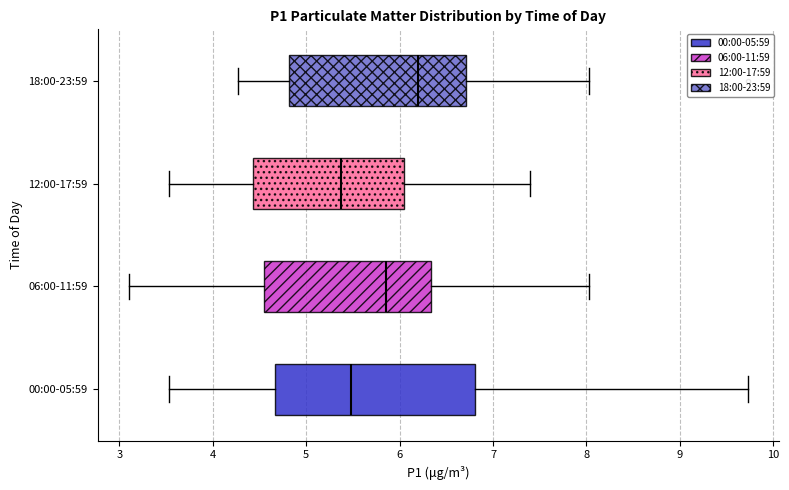

Which box's median line is the furthest to the right?

18:00-23:59